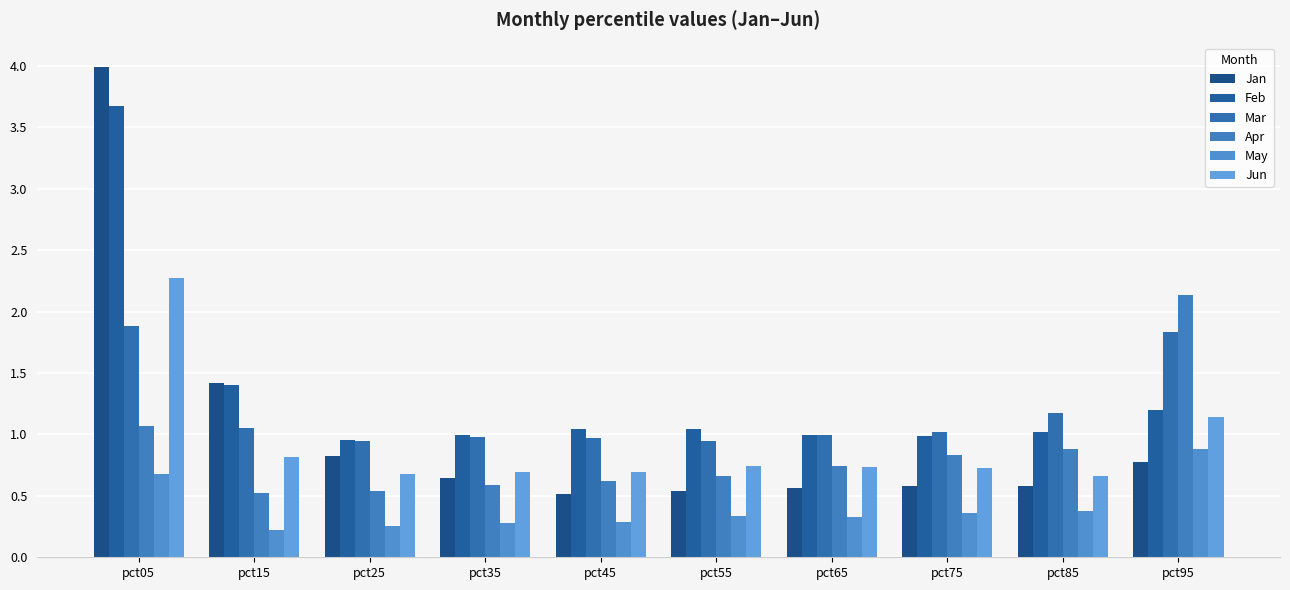

What is the difference between the Jan values at pct05 and pct95?

3.2